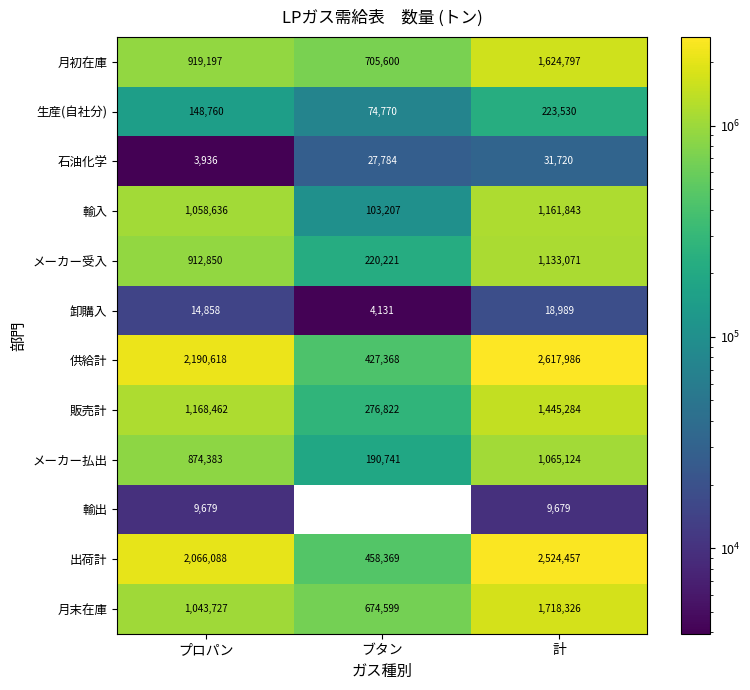

At which category is the sum across all series the highest?

計